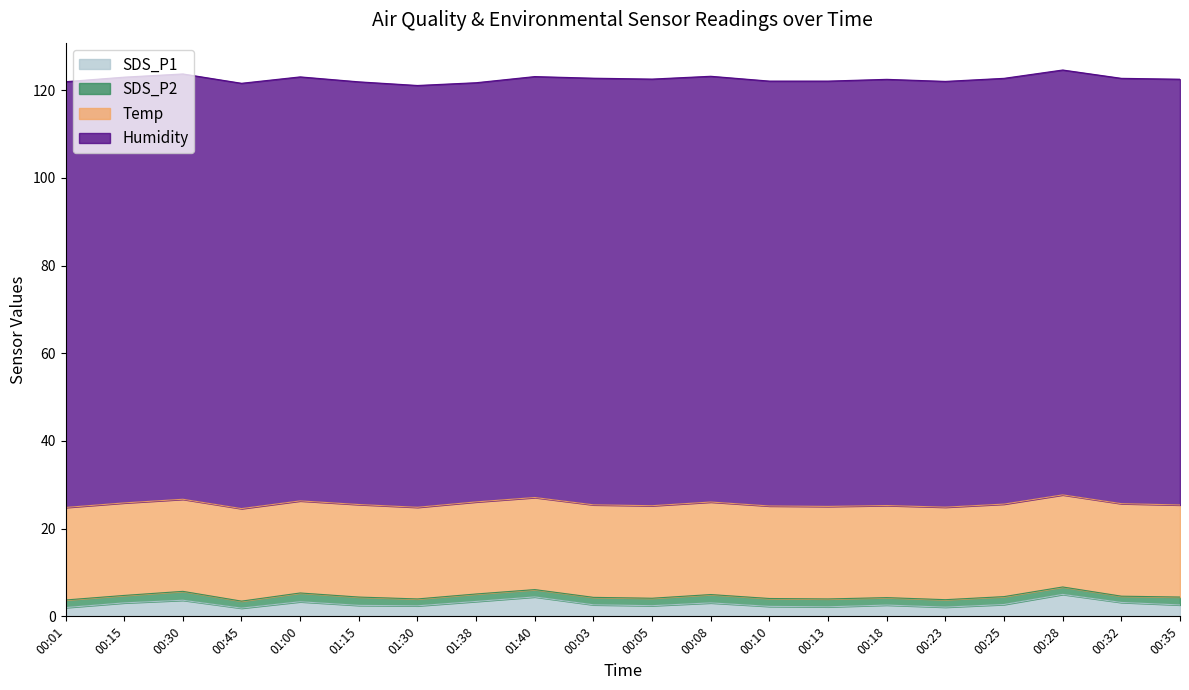

Between 00:01 and 01:30, which series saw the biggest shift?

Humidity